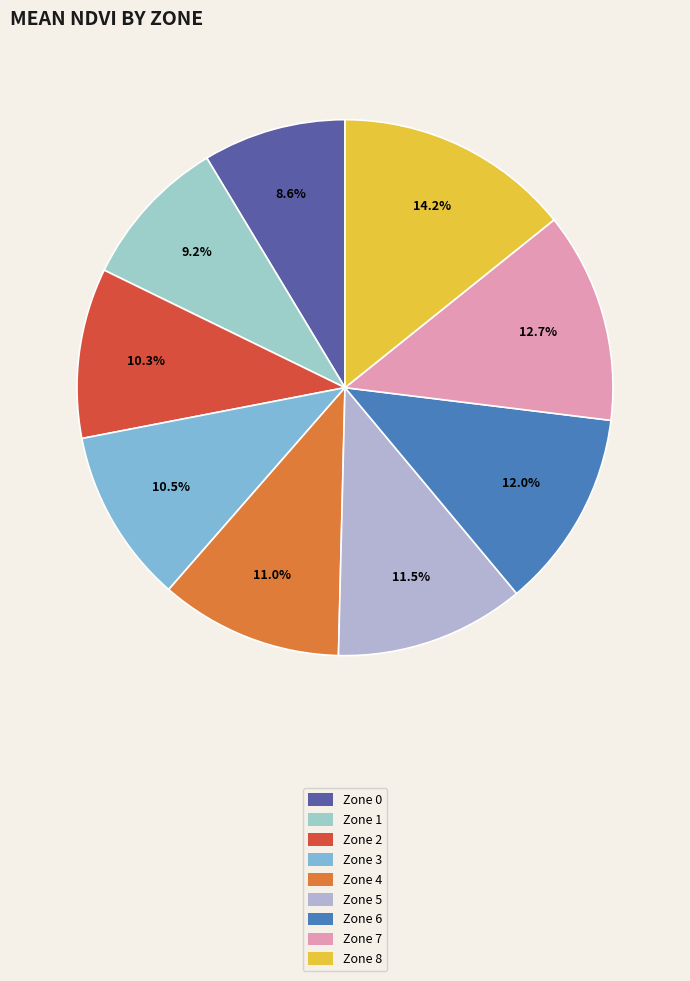

To the nearest percent, what percentage of the pie is Zone 3?

10%